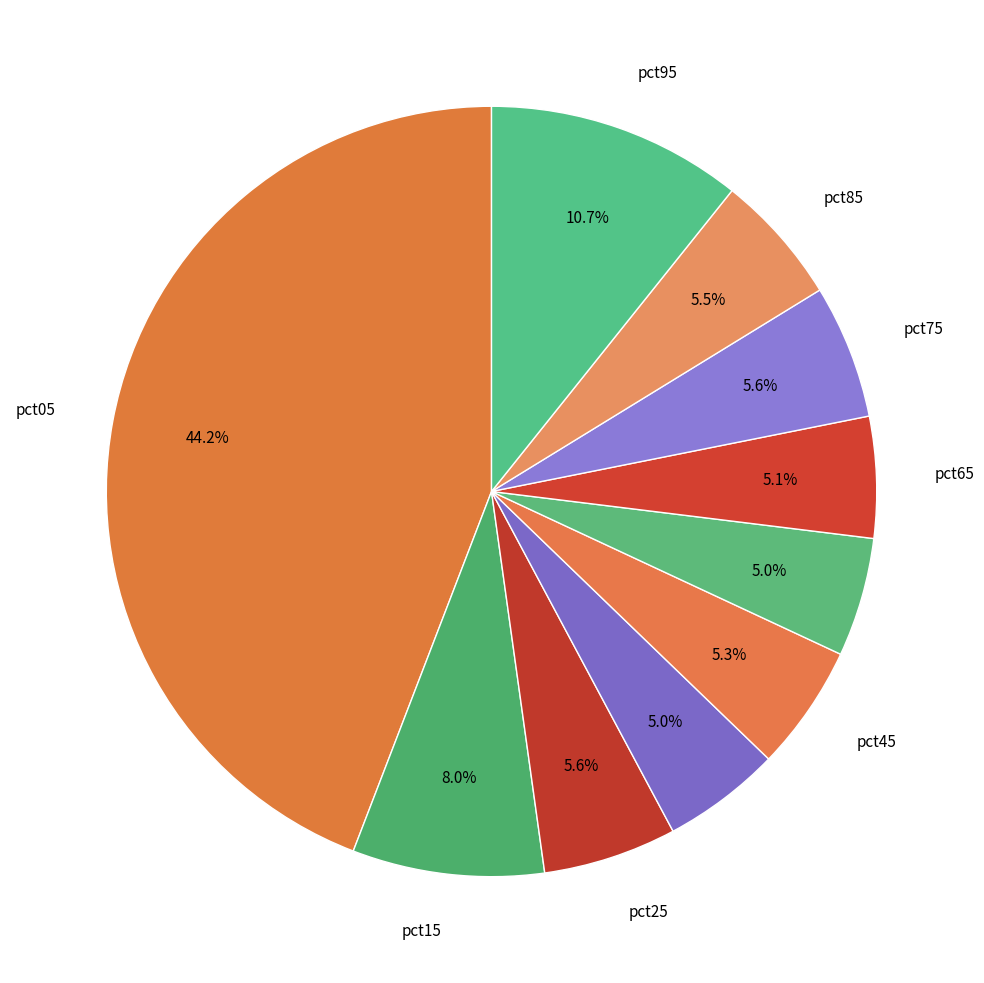

How many segments does this pie chart have?

10